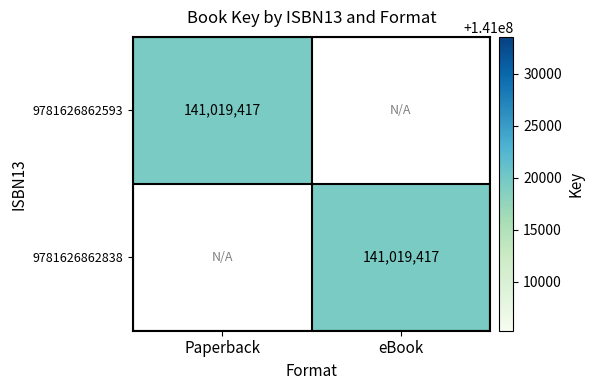

Is it true that 9781626862838 equals 141019417 at eBook?

True